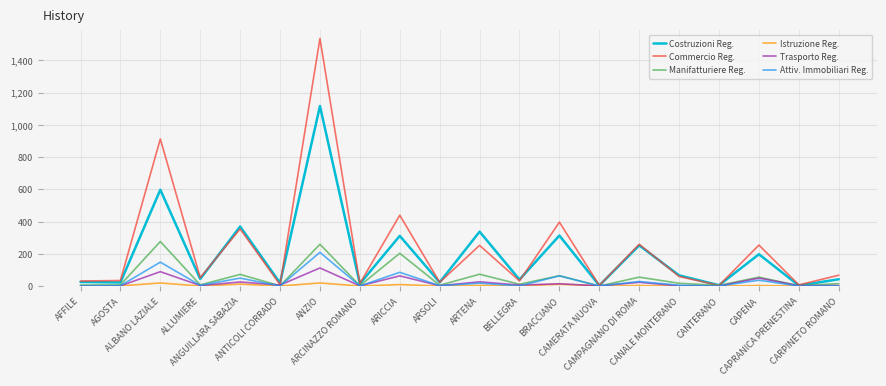

Rank the series by their maximum value, from highest to lowest.

Commercio Reg., Costruzioni Reg., Manifatturiere Reg., Attiv. Immobiliari Reg., Trasporto Reg., Istruzione Reg.